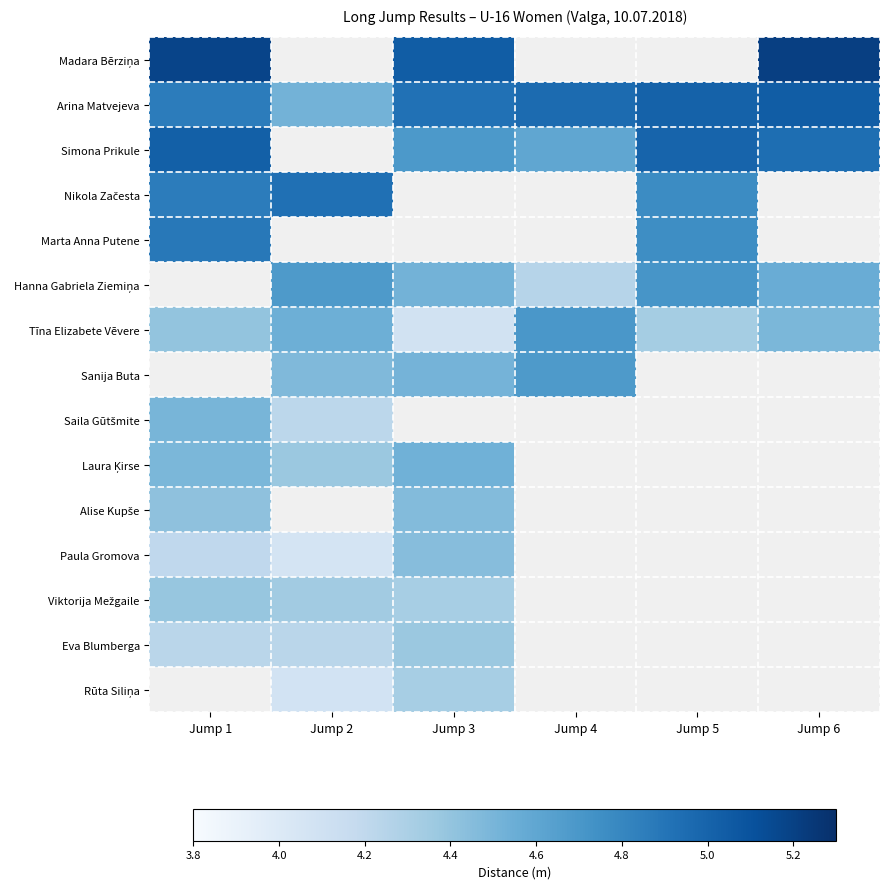

At which label is Saila Gūtšmite closest to 4?

Jump 2